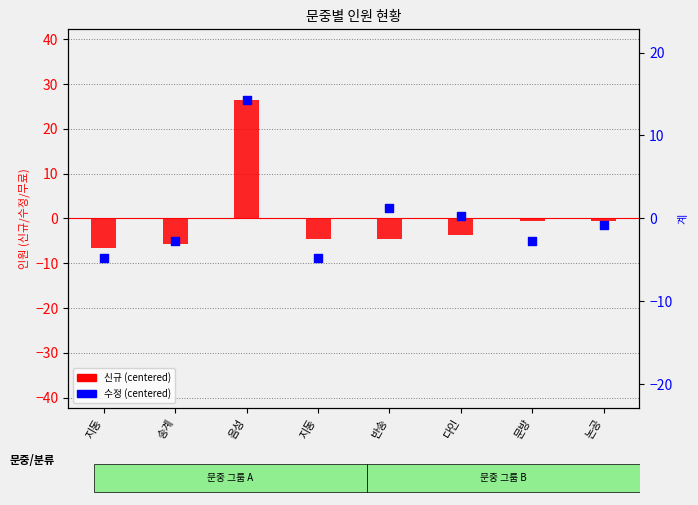

Which series has the largest total across all categories?

신규 (centered)